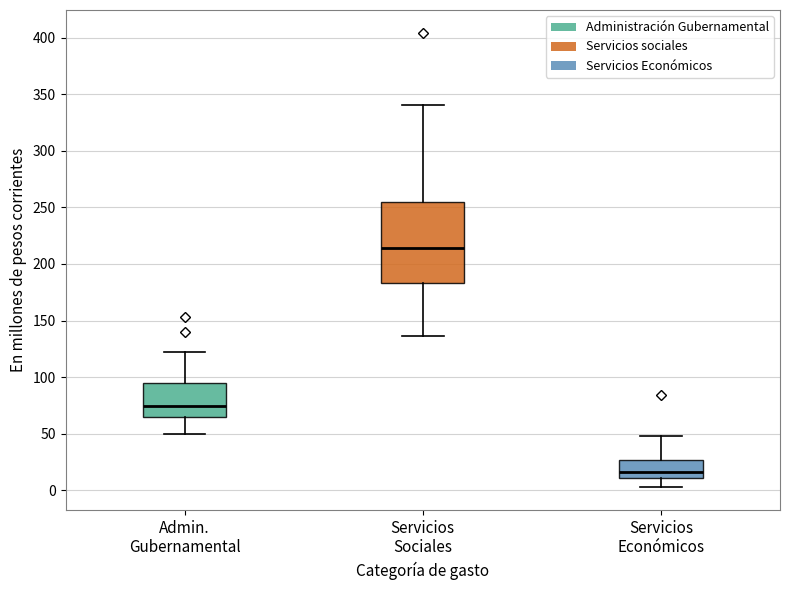

Where does the upper whisker of the box for Admin. Gubernamental end on the y-axis? The values are not printed on the chart, so give them approximately, as read against the axis.

120